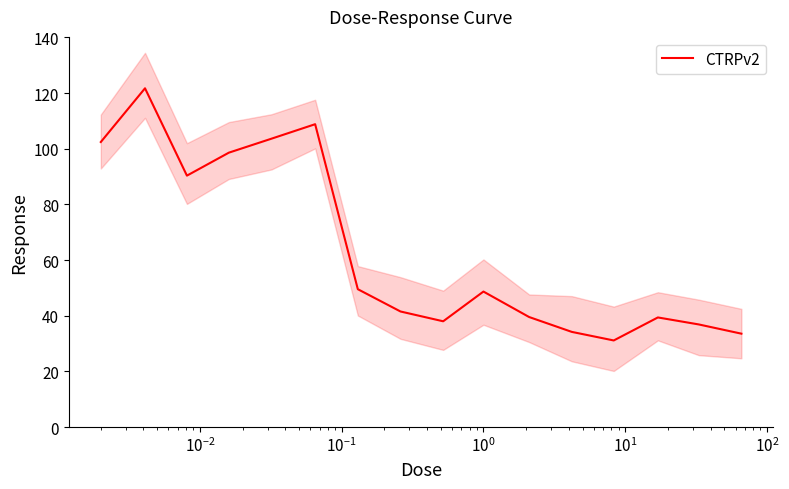

What is the highest value of the CTRPv2 series?

121.7